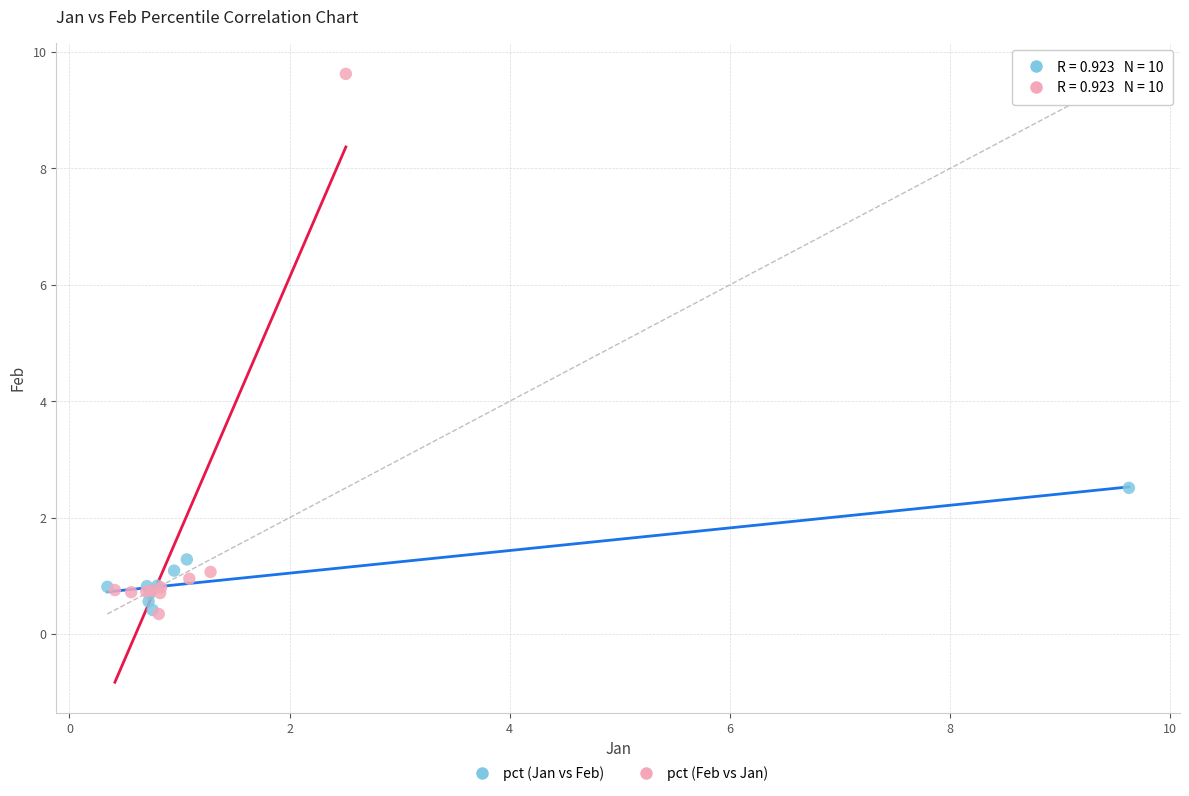

Which series has the widest spread of Y values?

pct (Feb vs Jan)